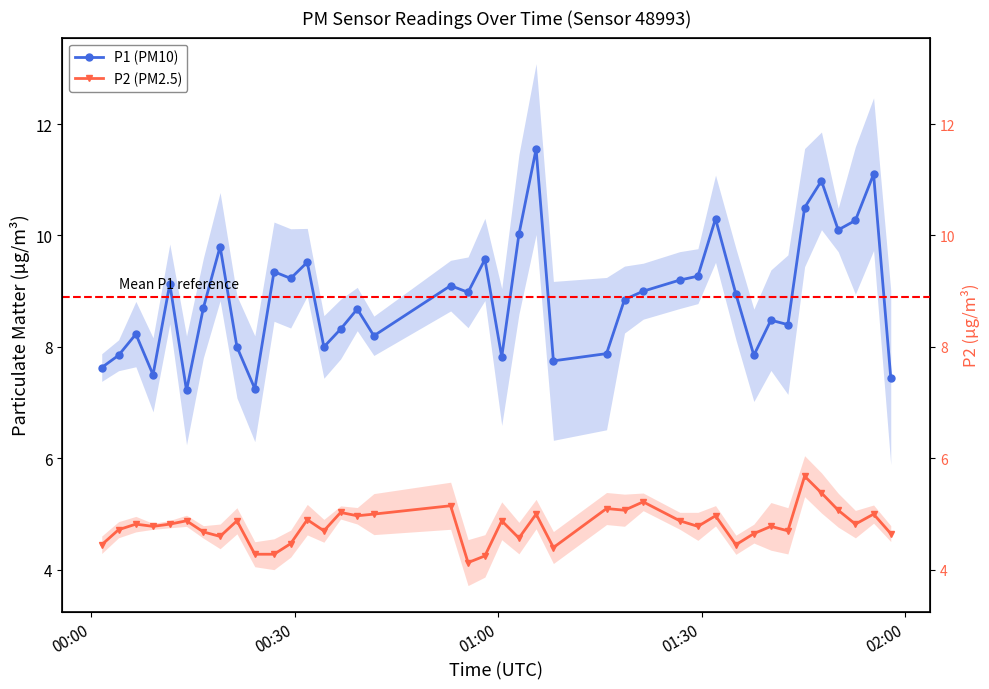

What is the difference between the maximum and minimum values in the P1 (PM10) series?

4.3